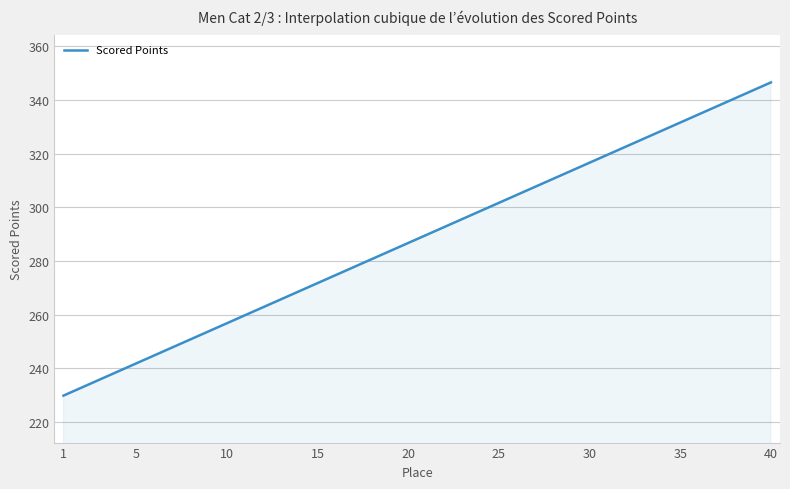

What is the difference between the maximum and minimum values?

116.8